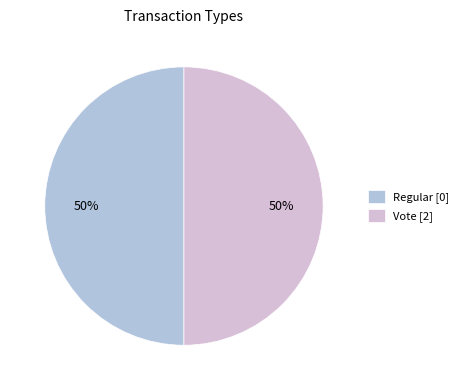

To the nearest percent, what is the combined percentage of Vote [2] and Regular [0]?

100%